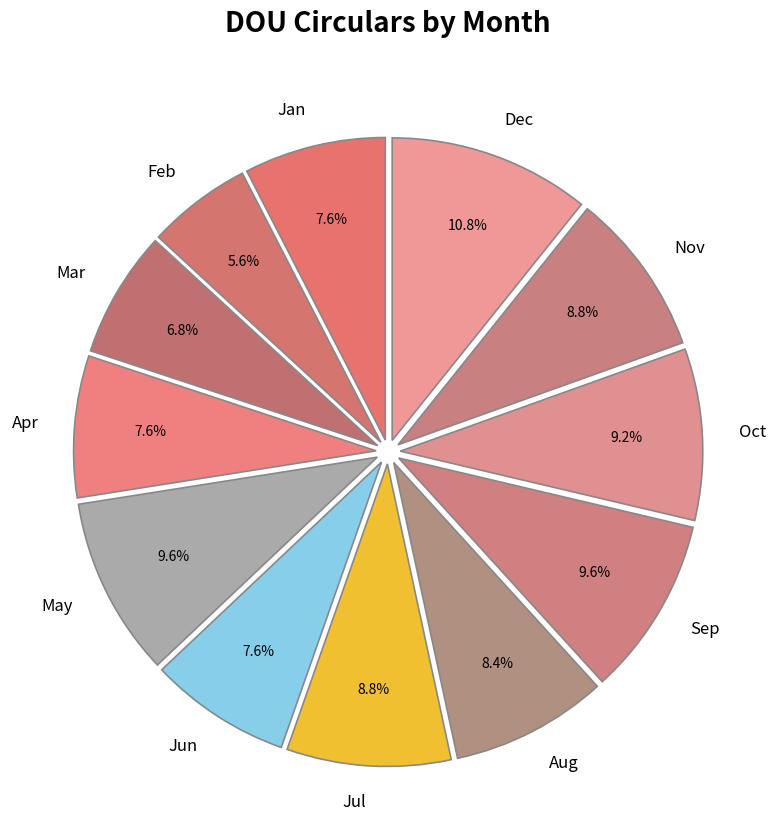

What is the largest slice in the pie chart?

Dec